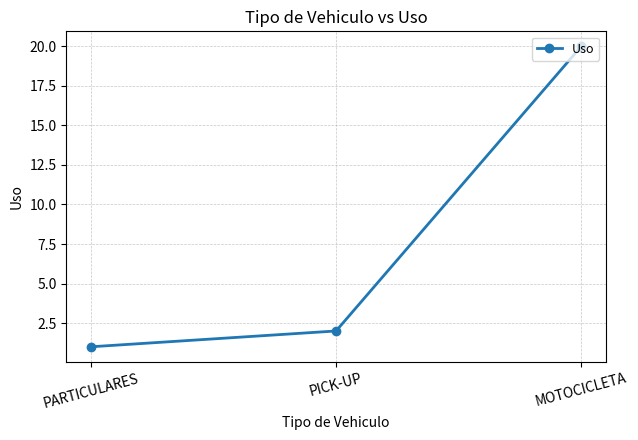

List the labels in order of value, largest first.

MOTOCICLETA, PICK-UP, PARTICULARES